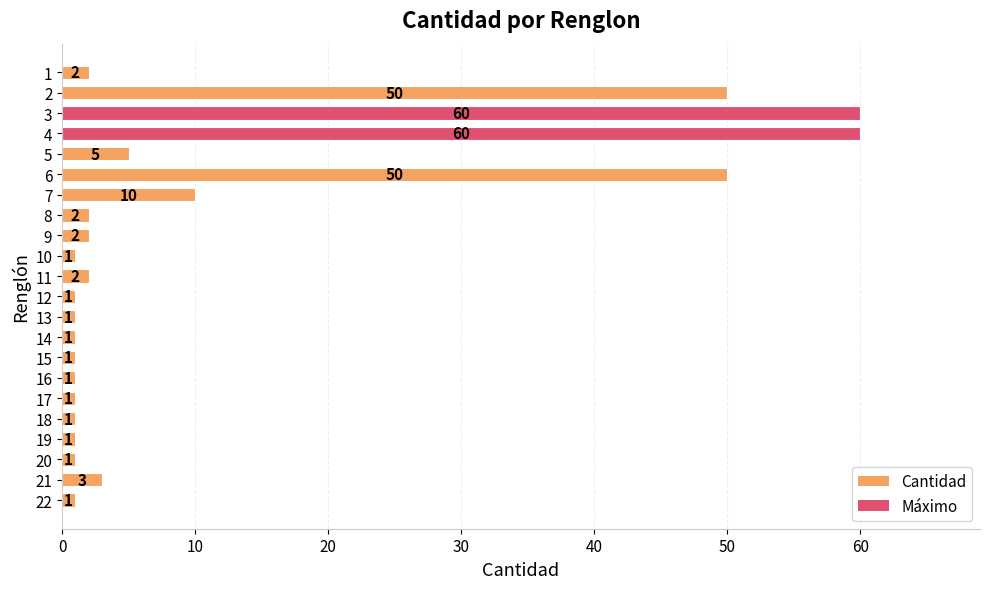

Approximately how many times larger is the value at 3 compared to 7?

6.0